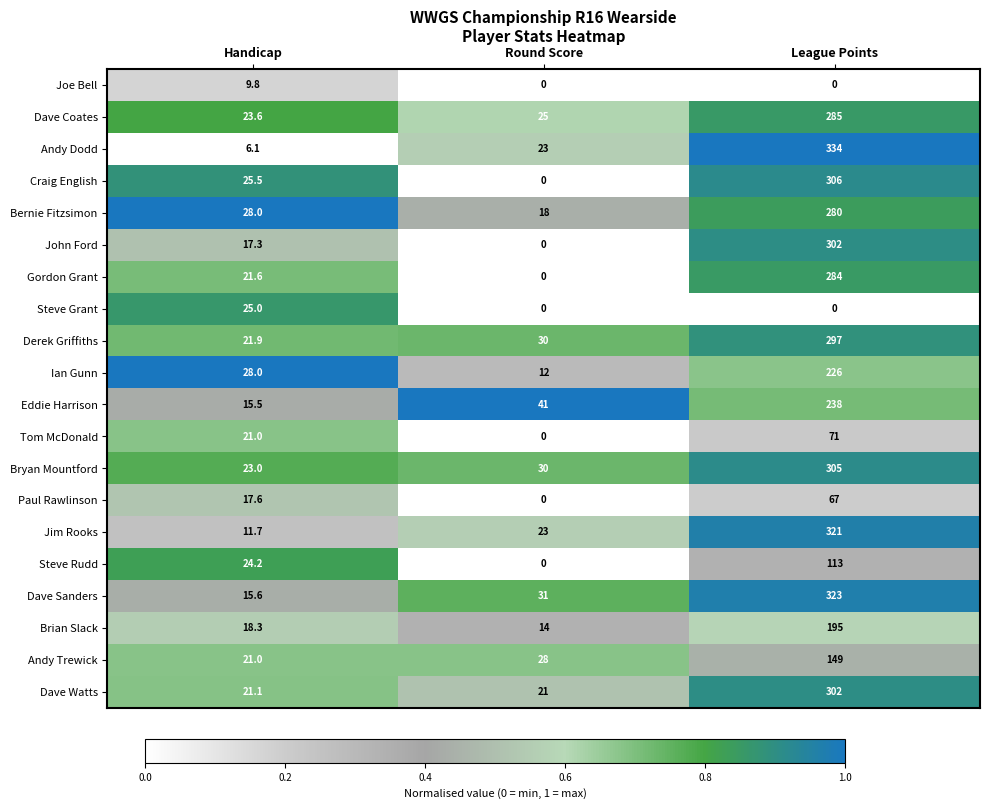

Which series has the widest spread of values?

Andy Dodd